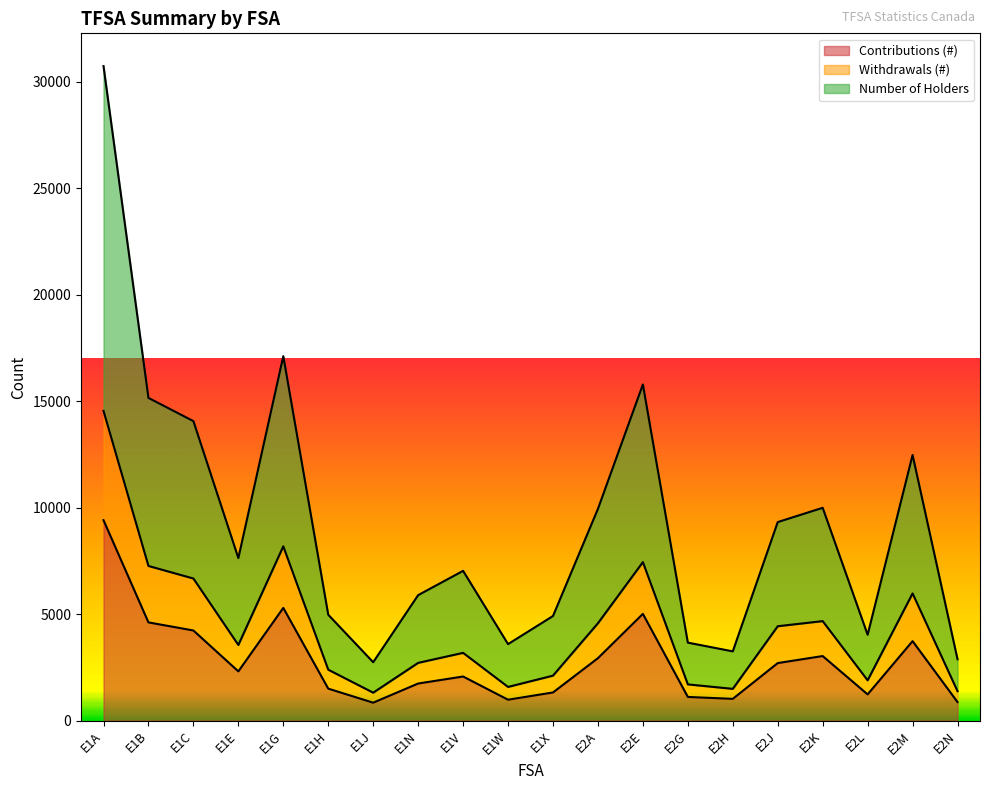

Reading left to right, extract all data points from this chart.

Contributions (#): 9410	4610	4230	2310	5290	1500	840	1740	2070	980	1320	2930	5010	1110	1020	2700	3030	1230	3730	870
Withdrawals (#): 14540	7260	6670	3550	8180	2390	1310	2710	3180	1580	2110	4570	7440	1700	1490	4430	4670	1890	5970	1380
Number of Holders: 30730	15150	14060	7630	17110	4970	2740	5890	7030	3590	4910	9940	15780	3660	3250	9320	9990	4030	12470	2880